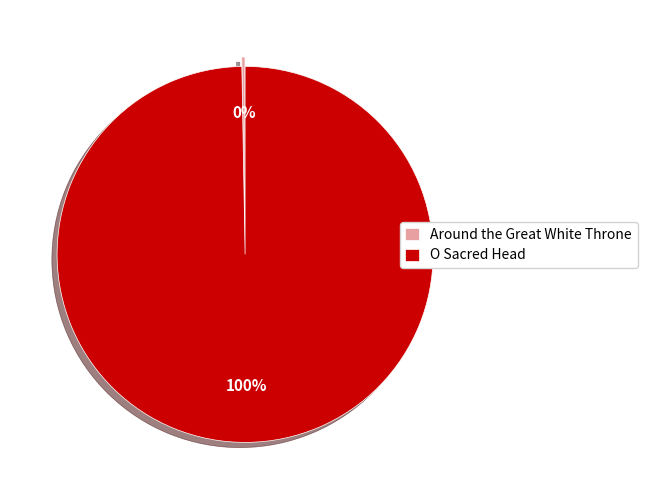

To the nearest percent, what is the average slice percentage?

50%